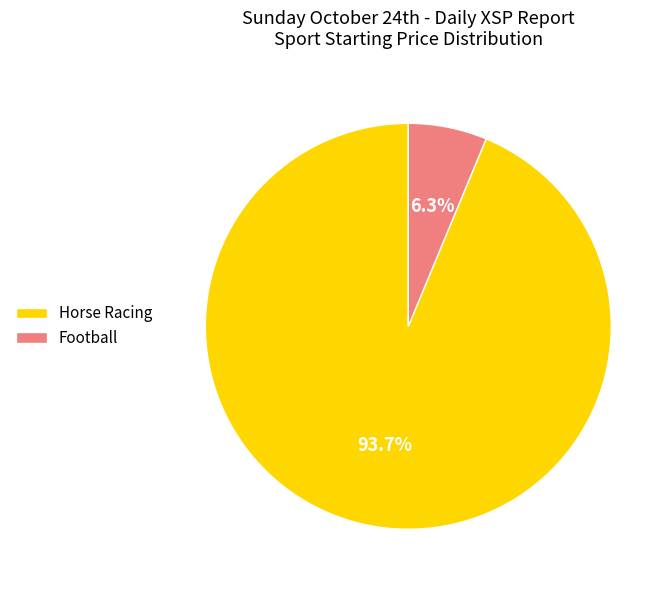

To the nearest percent, what is the difference between the largest and smallest slice percentages?

87%